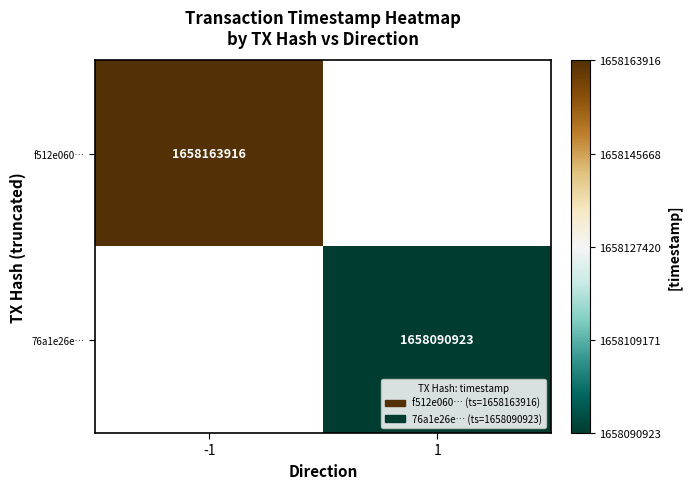

Is the value of 76a1e26e… at 1 greater than the value of f512e060… at -1?

No